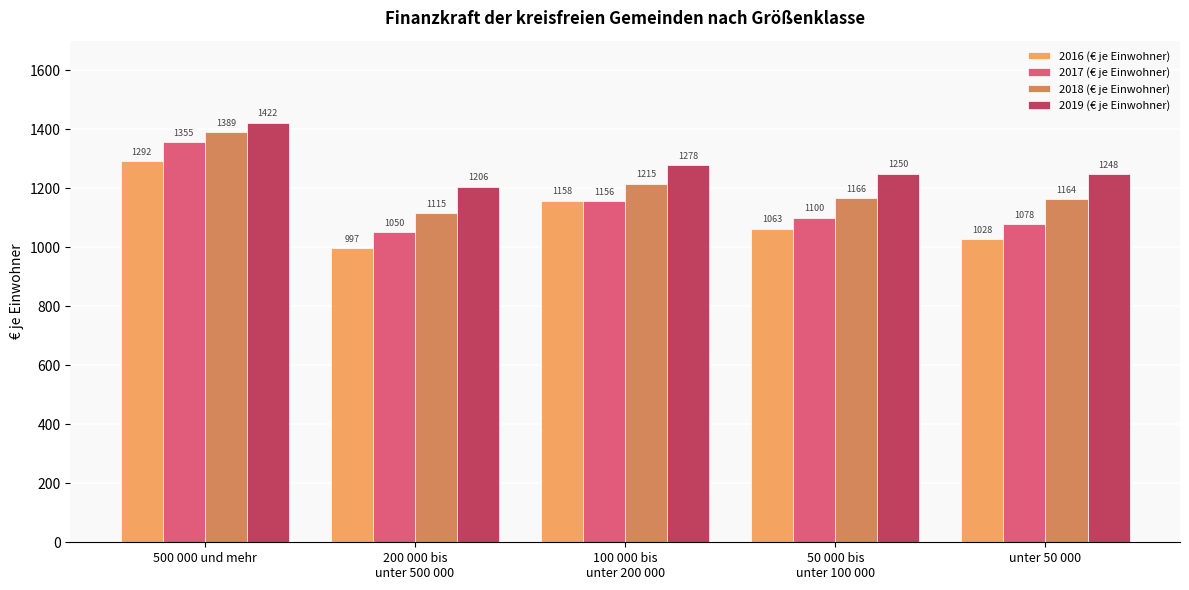

At which label does 2017 (€ je Einwohner) first exceed 1099?

500 000 und mehr